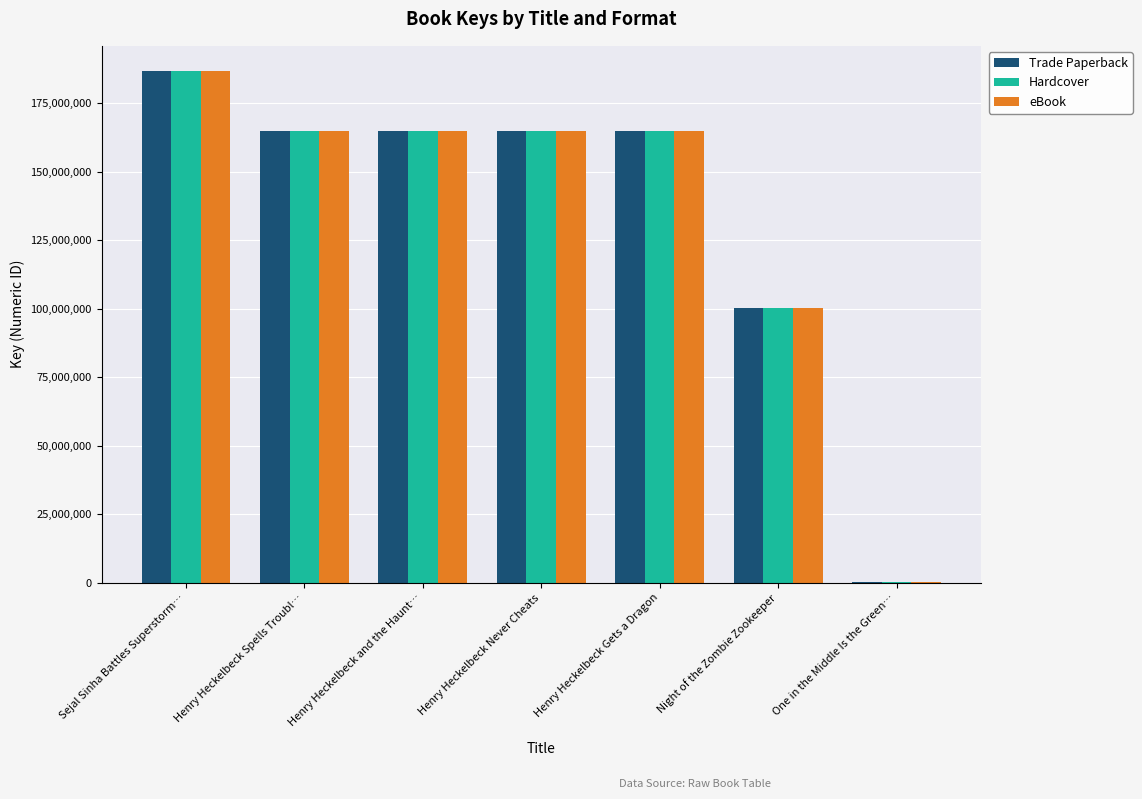

The value of eBook at Henry Heckelbeck Spells Troubl… is 164991518. True or false?

True